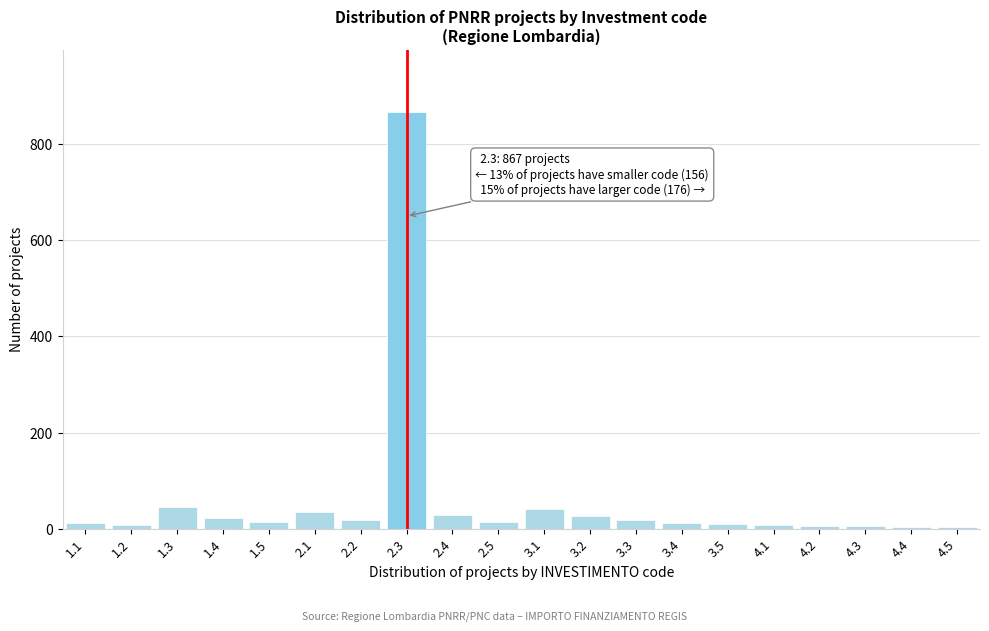

What is the sum of all values?

1199